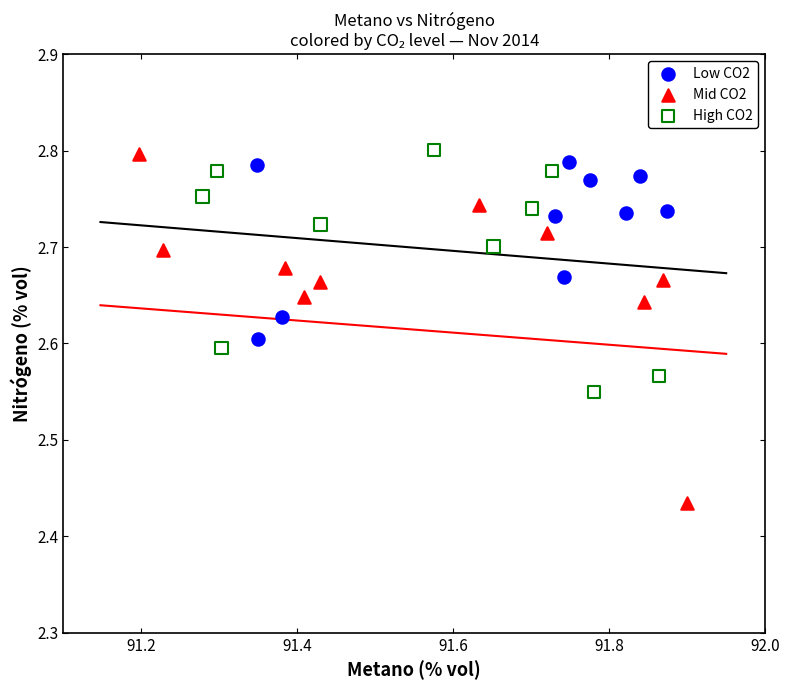

Which series contains the lowest Y value?

Mid CO2